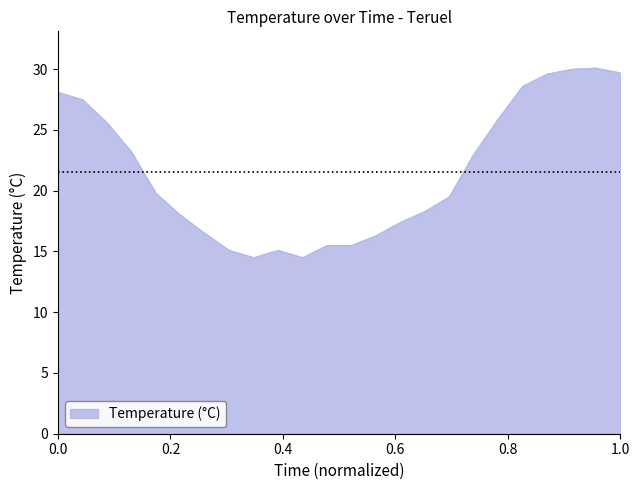

What is the sum of all values?

517.3